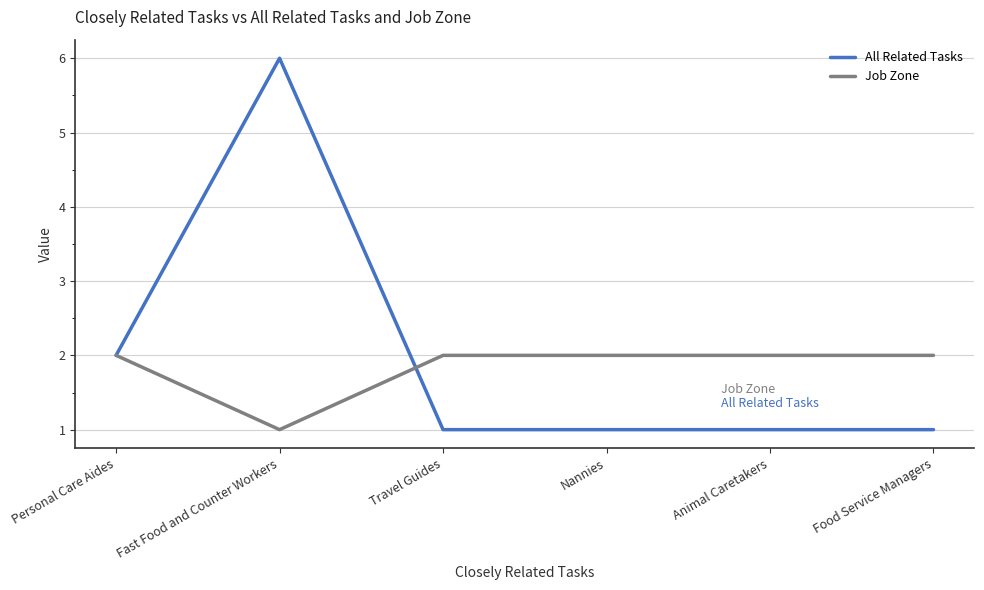

How many lines are shown in the chart?

2